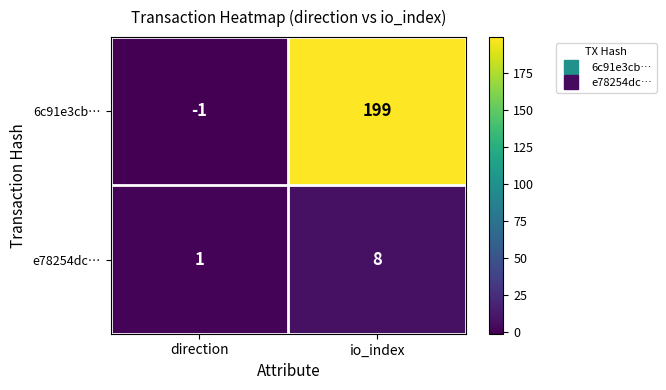

List the series in order of their overall mean, highest first.

6c91e3cb…, e78254dc…